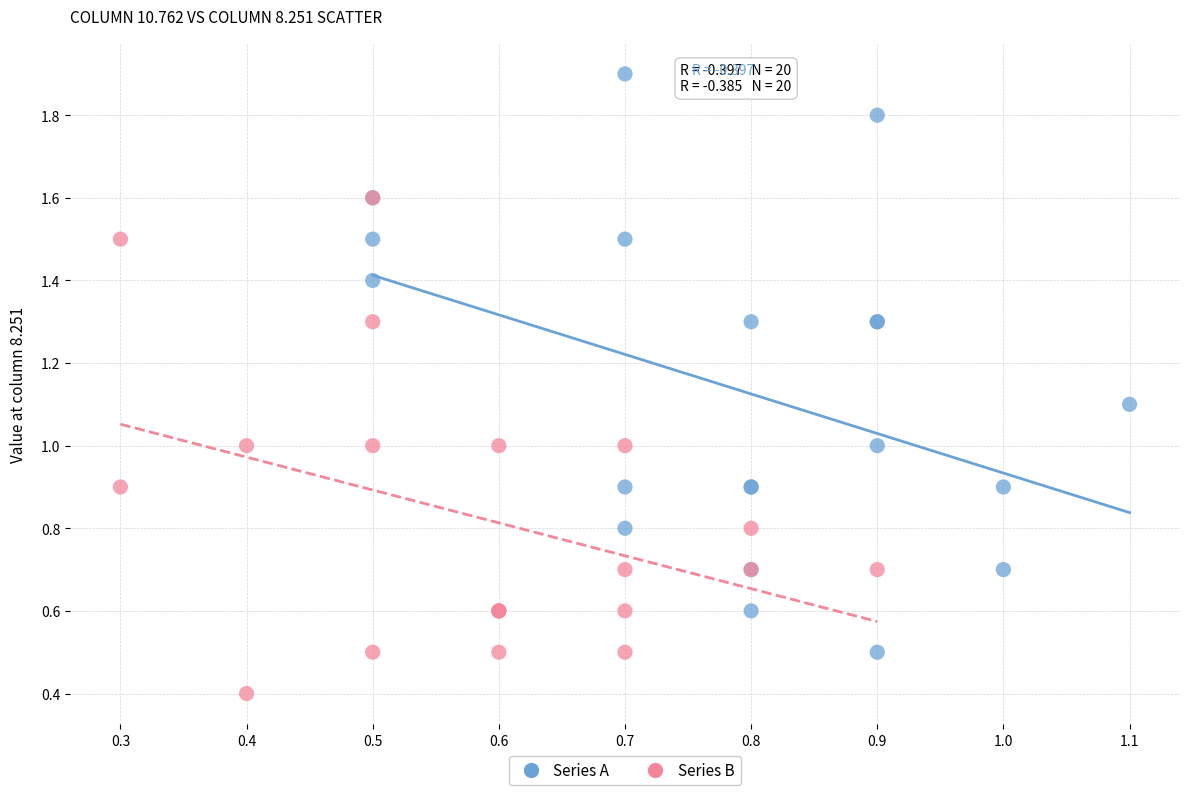

Which series contains the highest Y value?

Series A